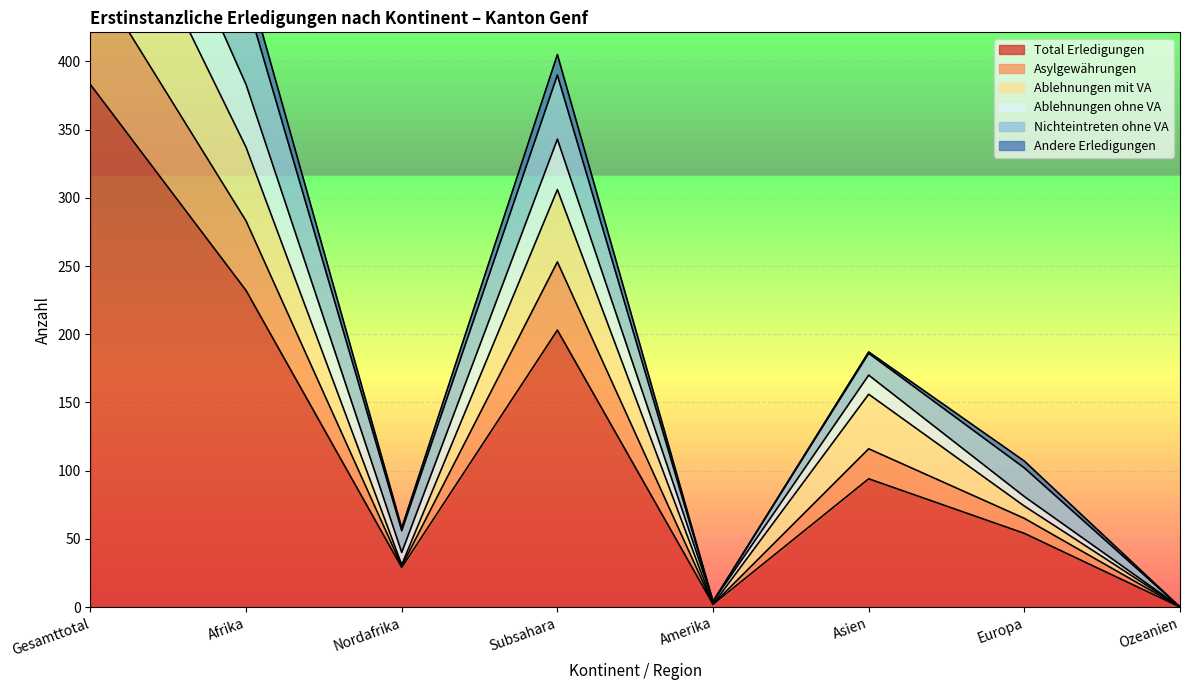

What is the maximum value shown in the chart?

763